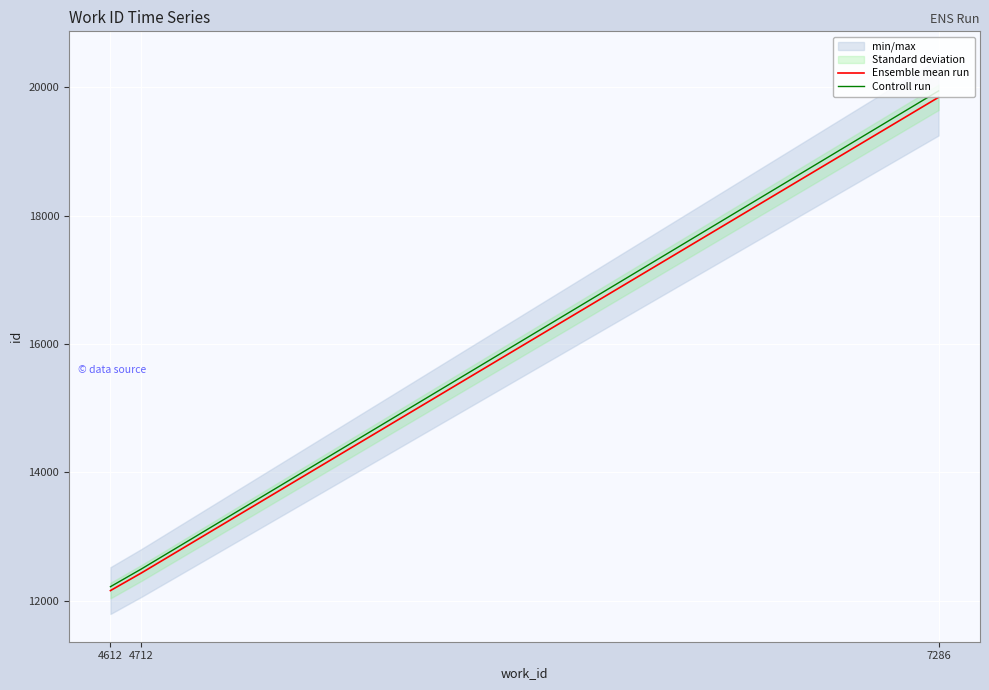

Between 4612 and 4712, which series saw the biggest shift?

Controll run